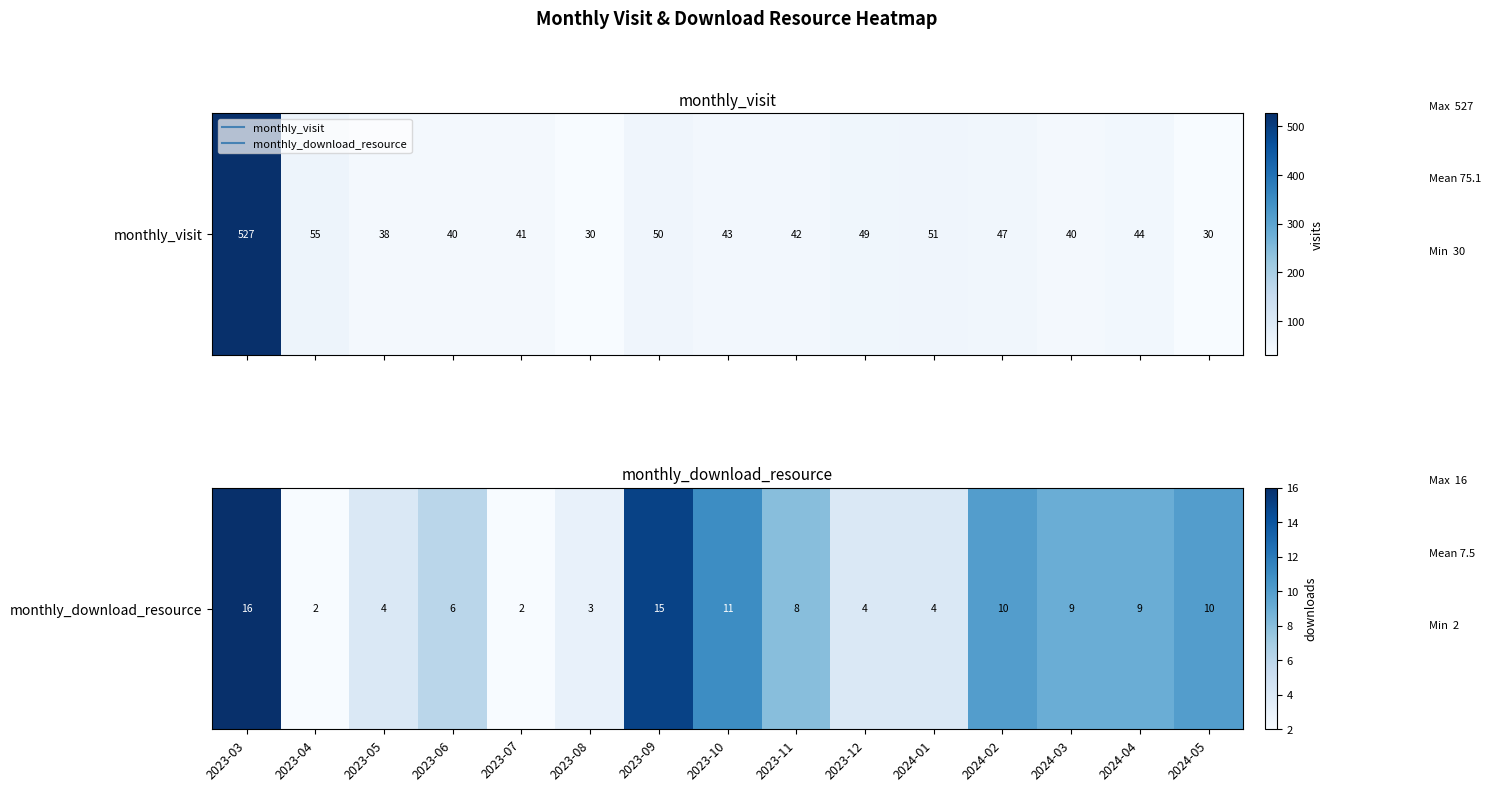

What is the change in value from 2023-07 to 2023-11?

+6